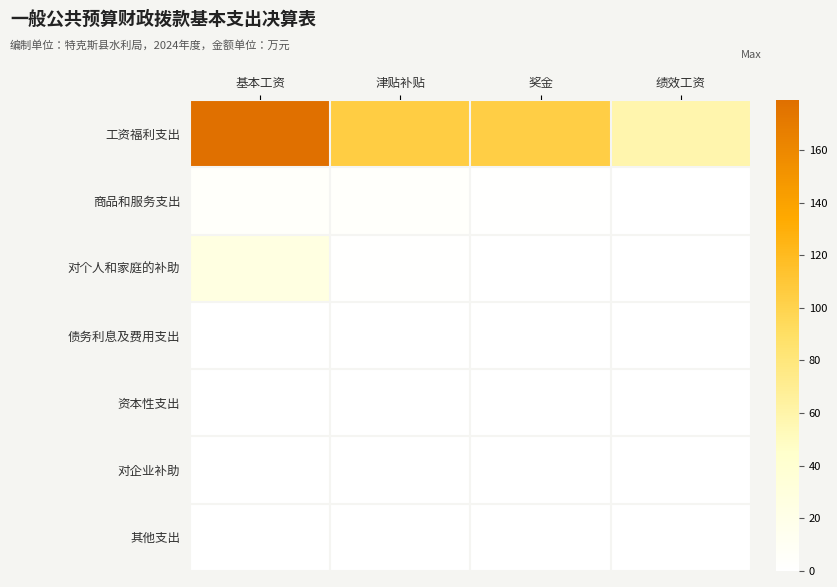

At which category is the sum across all series the highest?

基本工资